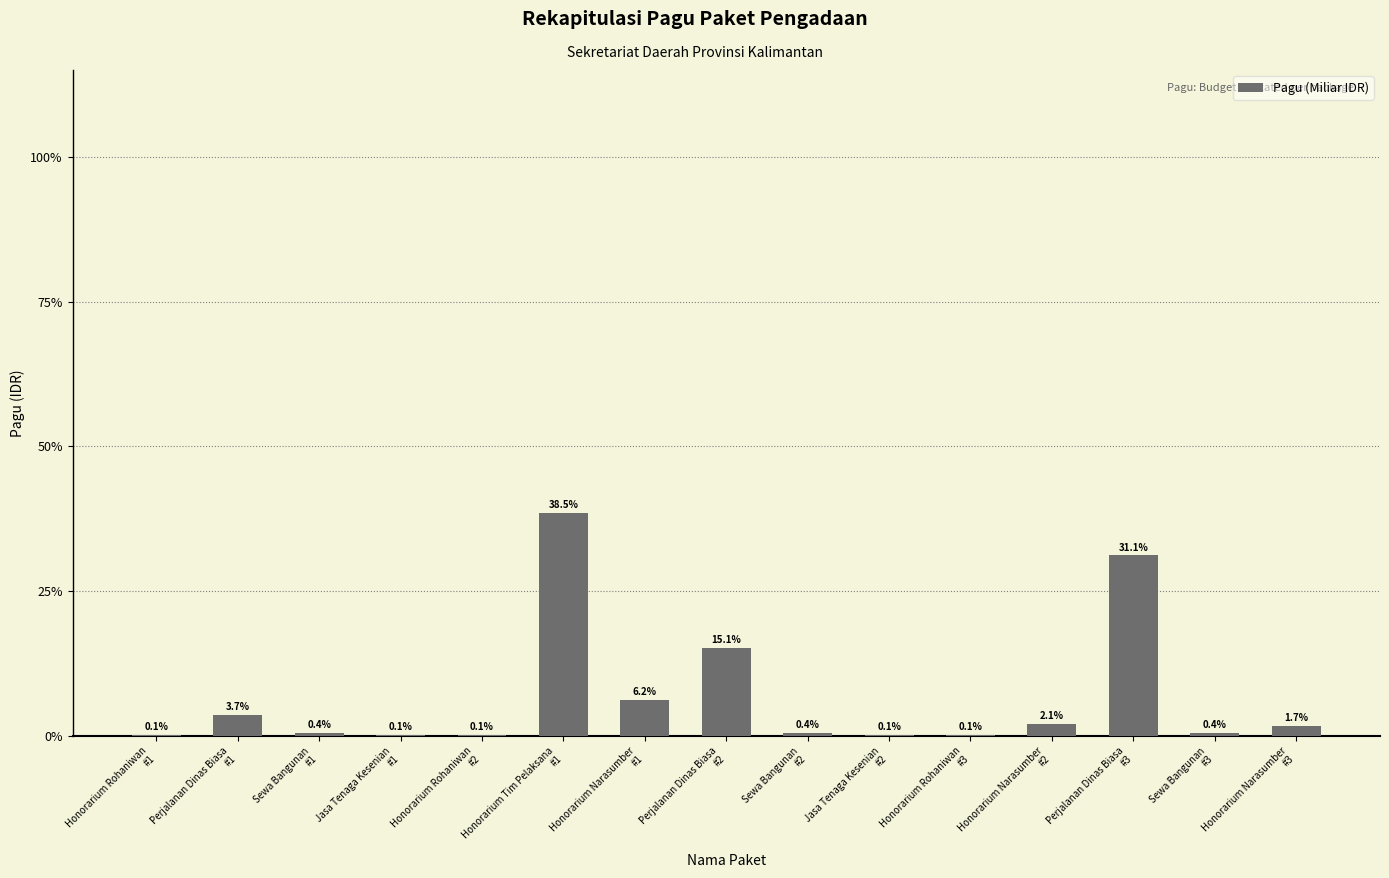

Are the bars horizontal?

No